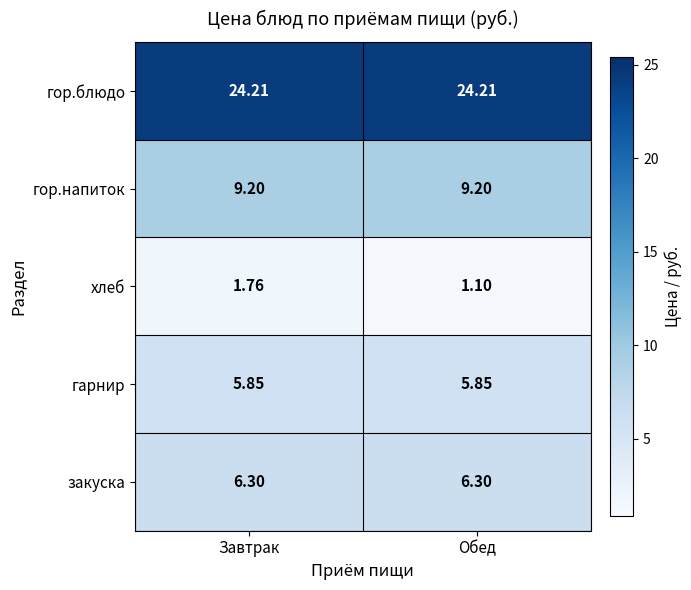

At which label does хлеб reach its peak?

Завтрак